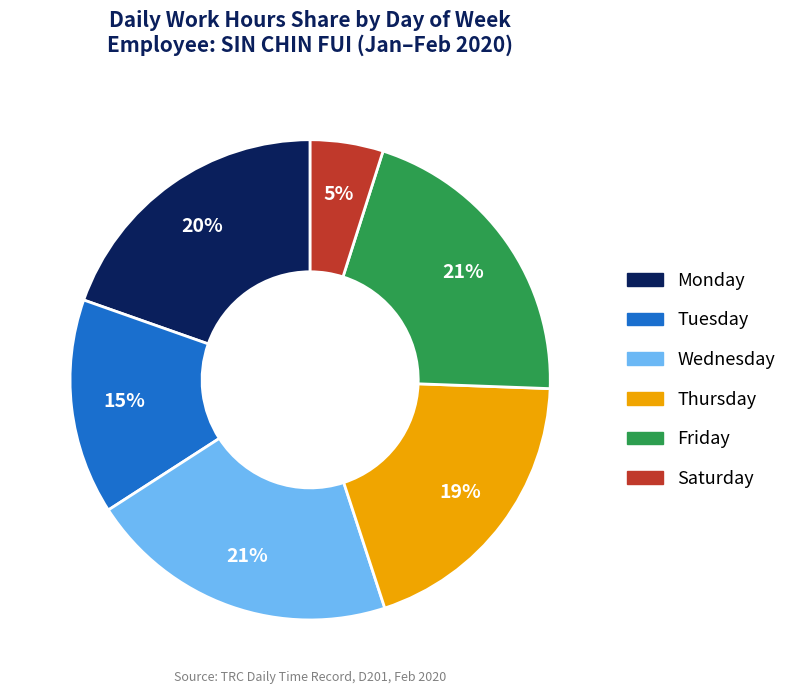

Does any single category account for the majority?

No